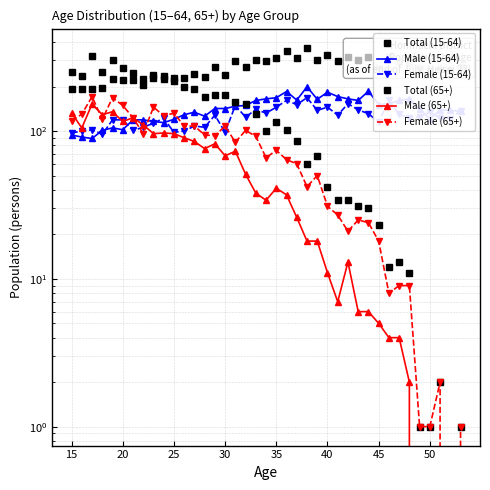

What is the sum of all Total (15-64) values?

10397